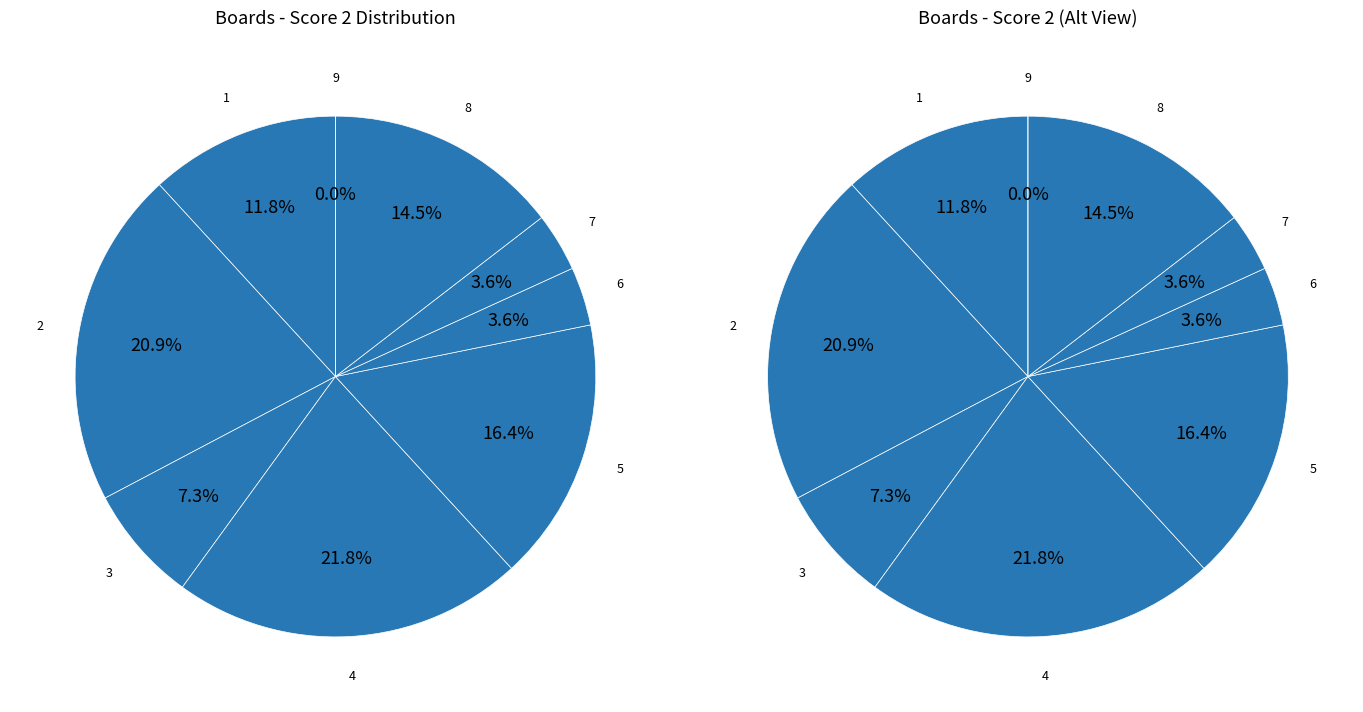

What is the ratio of the value at 8 to the value at 3?

2.0